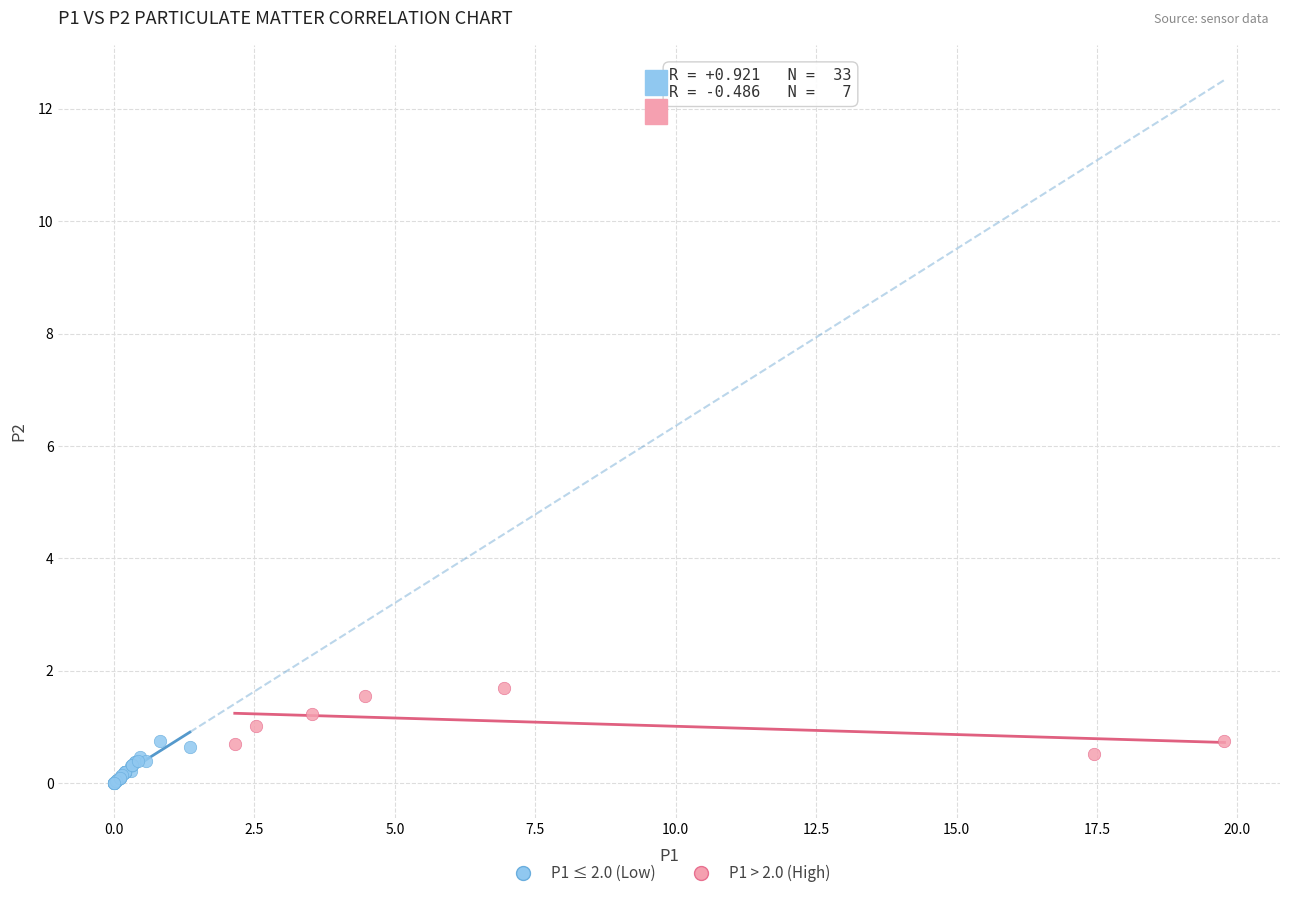

What are all the series names shown in the legend?

P1 ≤ 2.0 (Low), P1 > 2.0 (High)